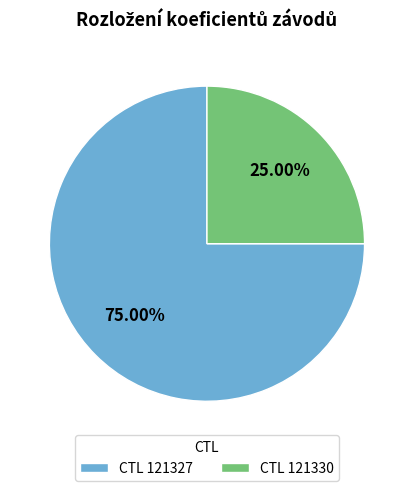

Which category accounts for the majority?

CTL 121327